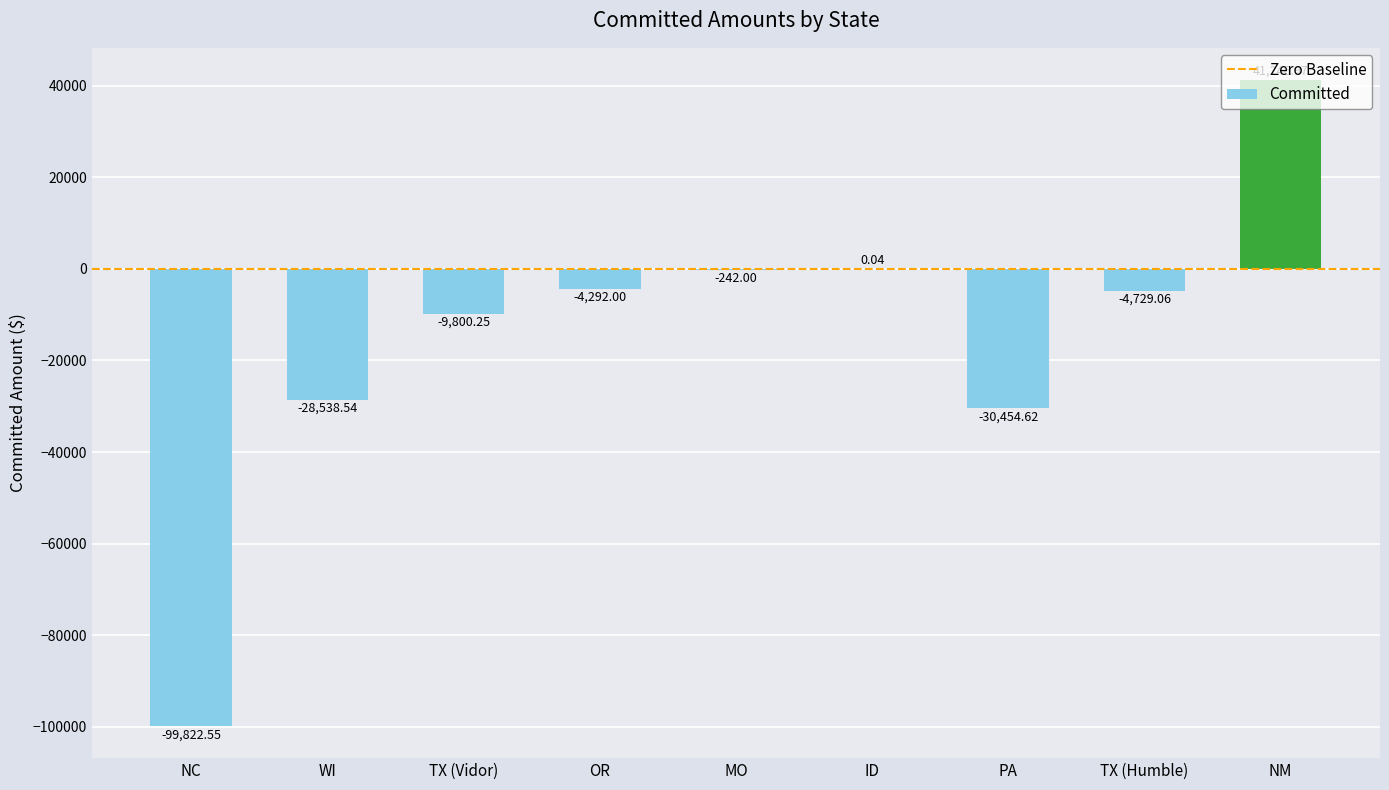

What is the change in value from MO to NM?

+41489.0